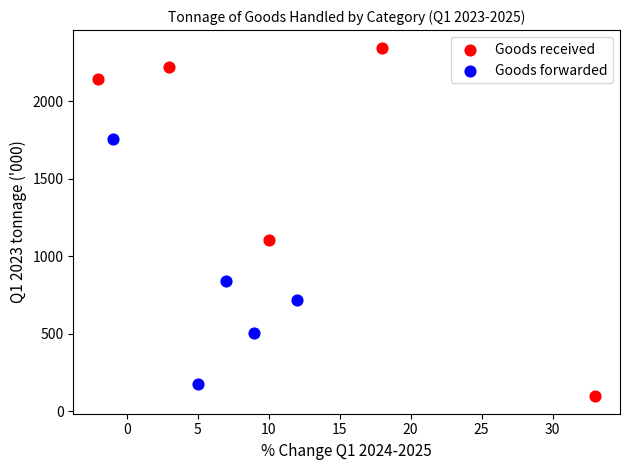

What are all the series names shown in the legend?

Goods received, Goods forwarded